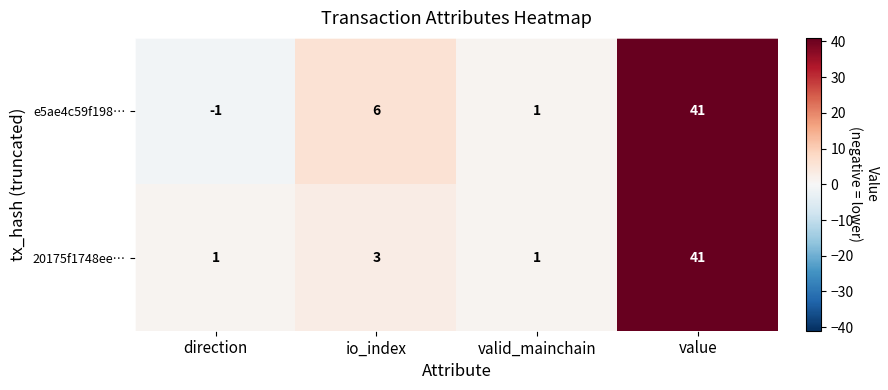

What is the minimum value shown in the chart?

-1